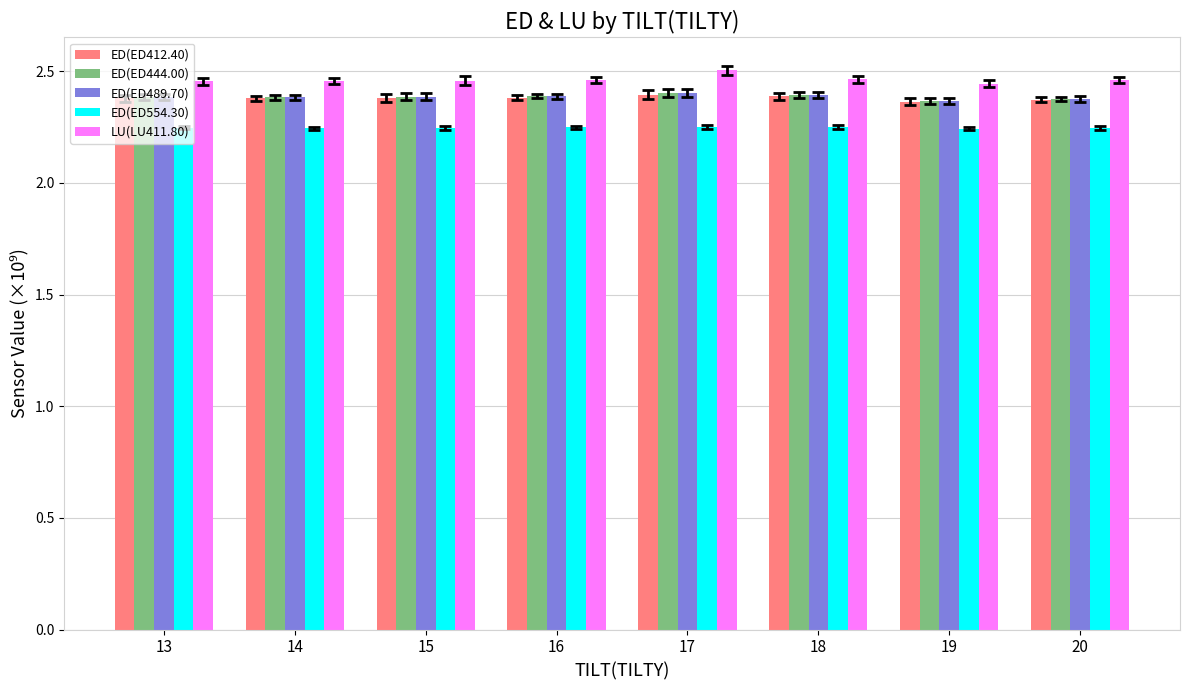

Count the ED(ED554.30) values in the range 2 to 3.

8